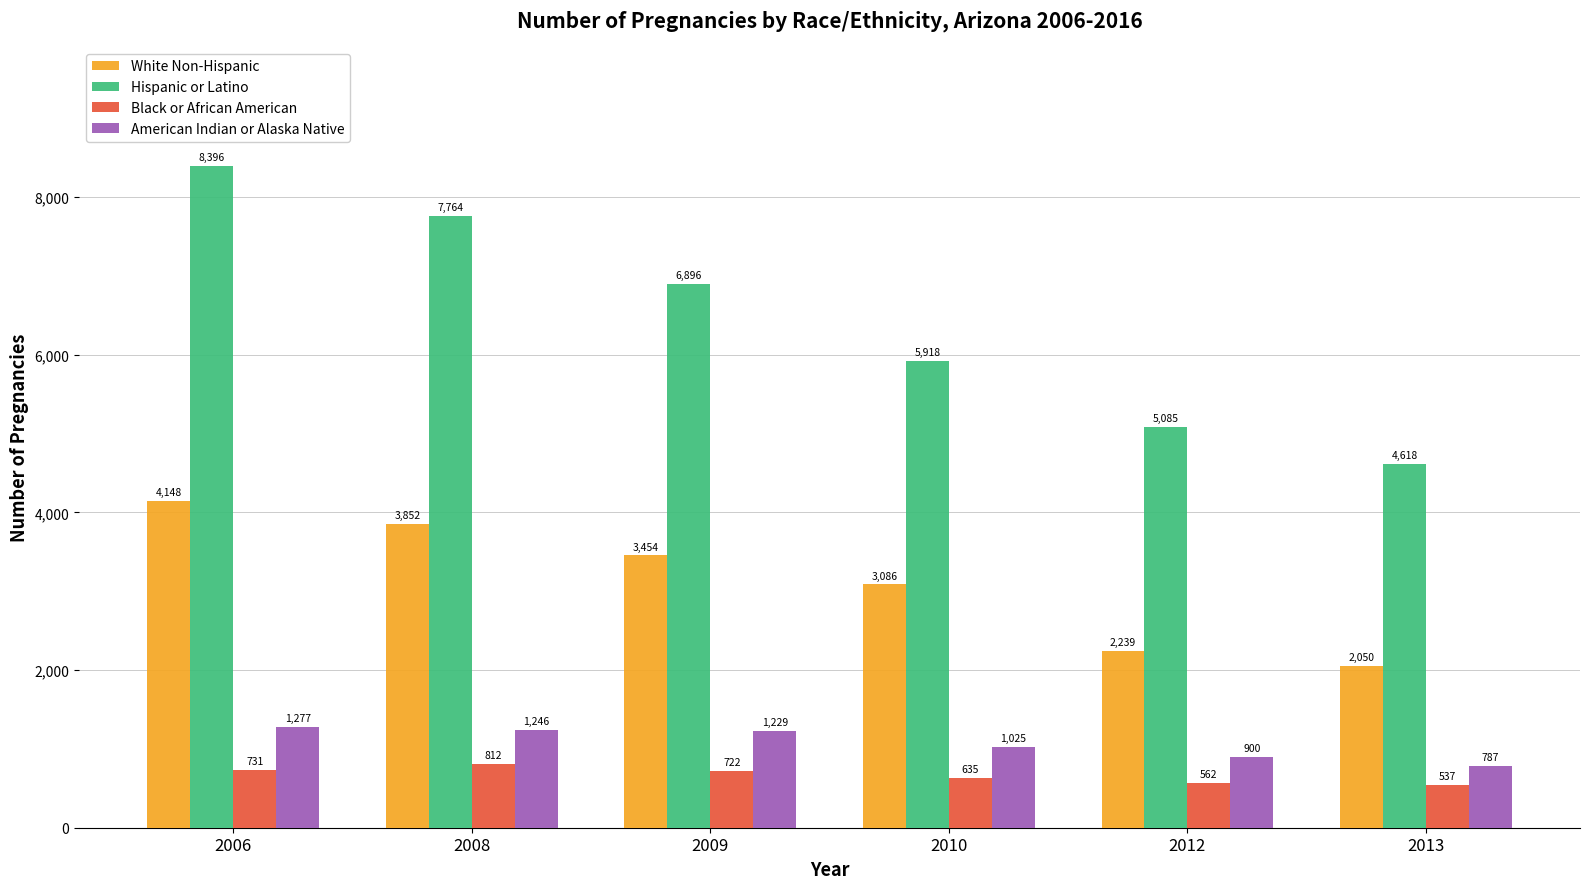

The Hispanic or Latino series shows 1648 at 2010. True or false?

False